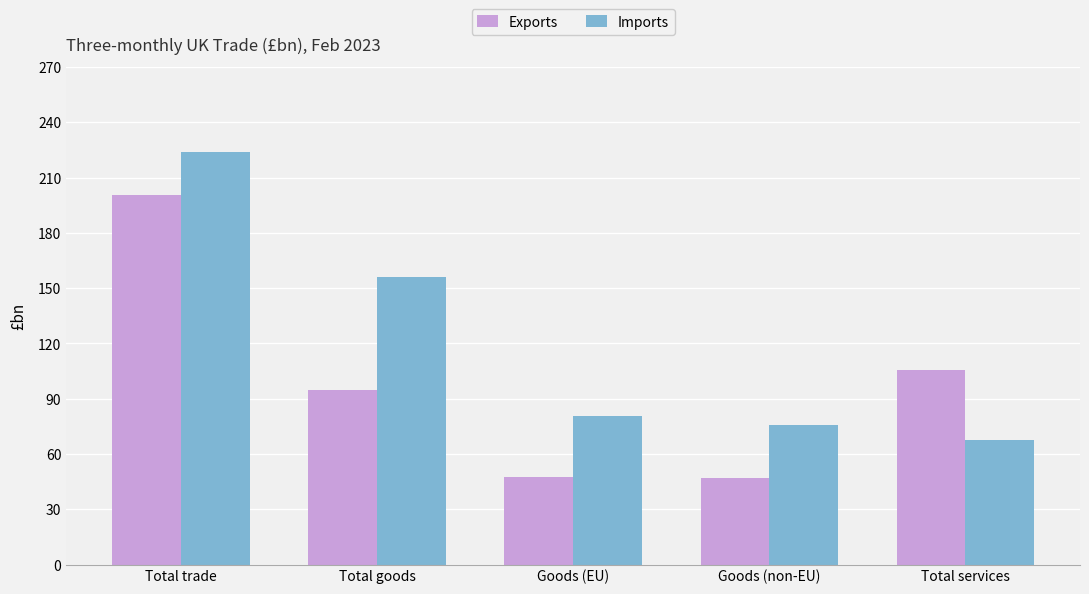

What is the spread (max minus min) of values at Total trade?

23.5